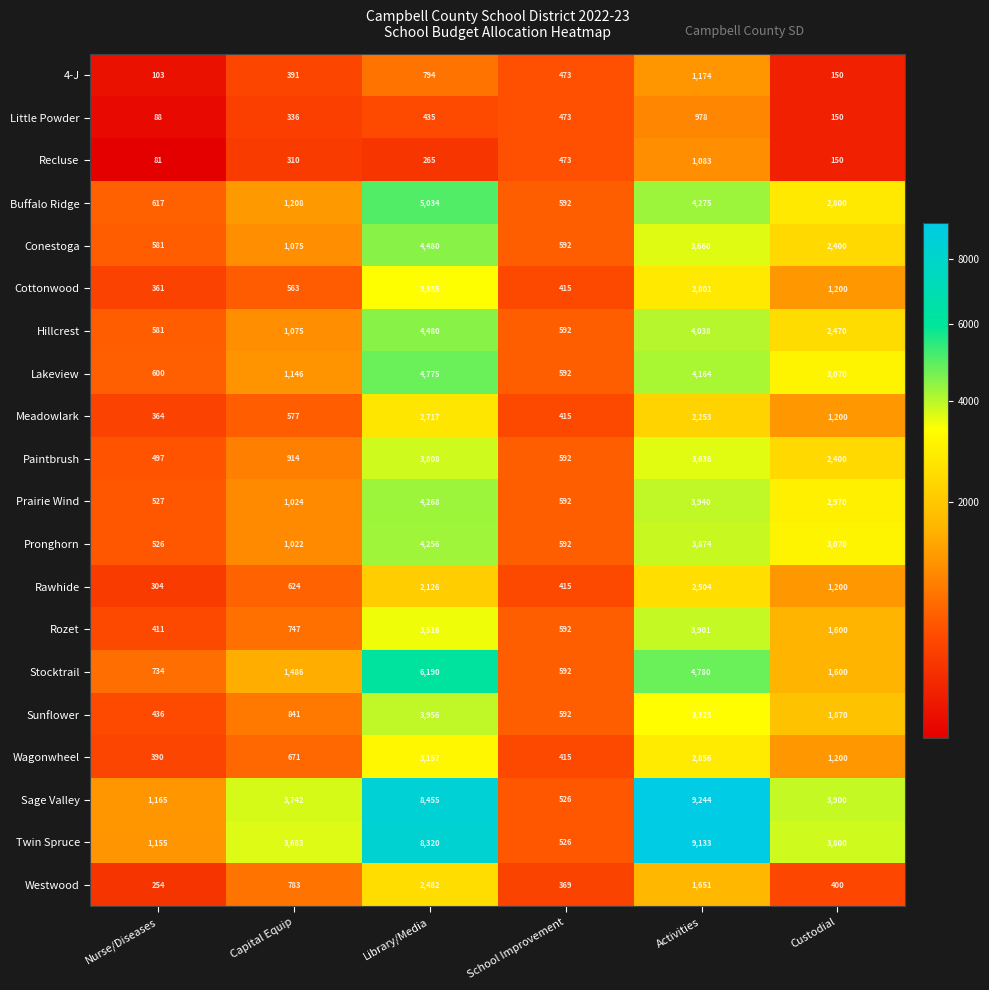

Where is Buffalo Ridge nearest to the value 2813?

Custodial